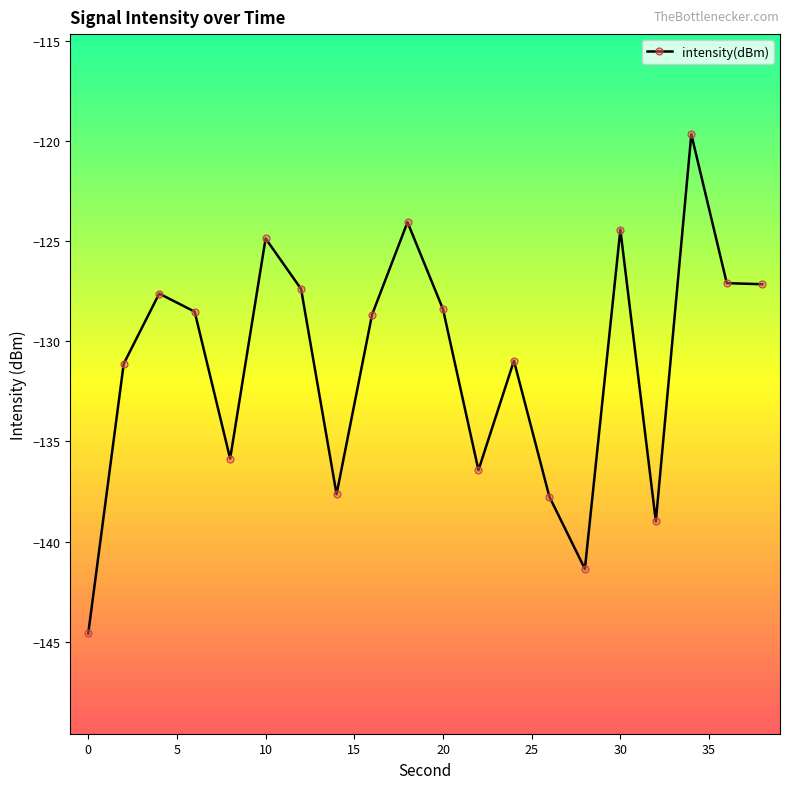

What is the value of the 9th point from the left?

-128.7